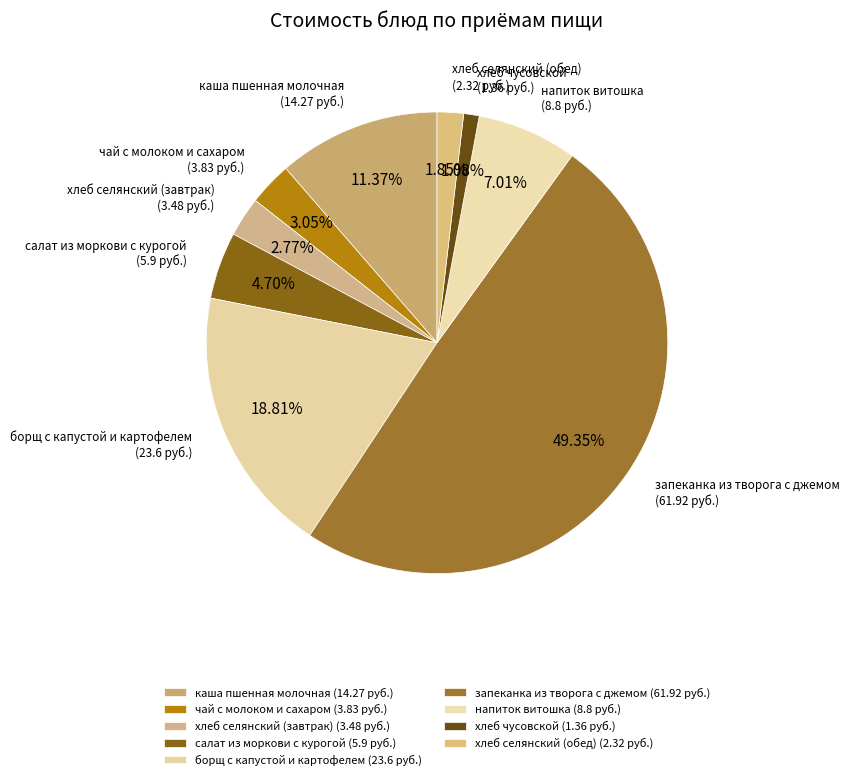

To the nearest percent, what portion does чай с молоком и сахаром represent?

3%